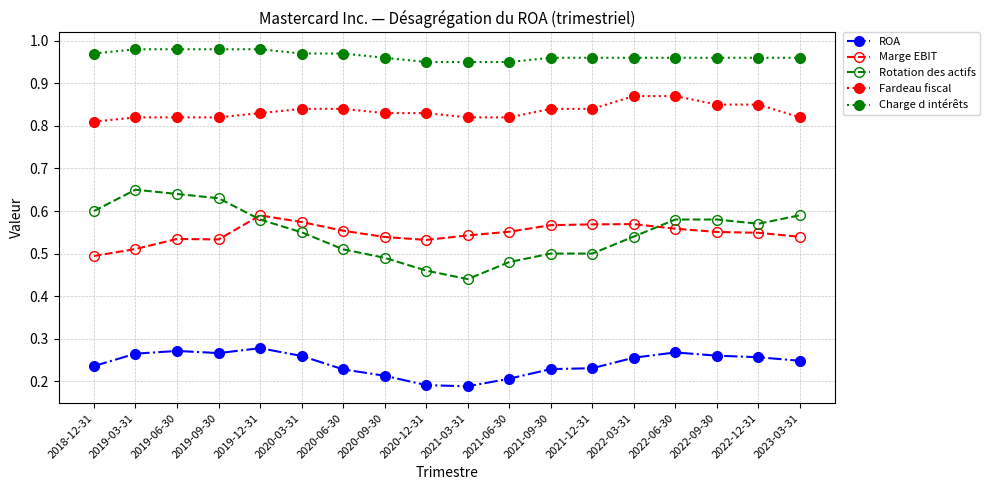

At which label is Rotation des actifs closest to 0?

2021-03-31